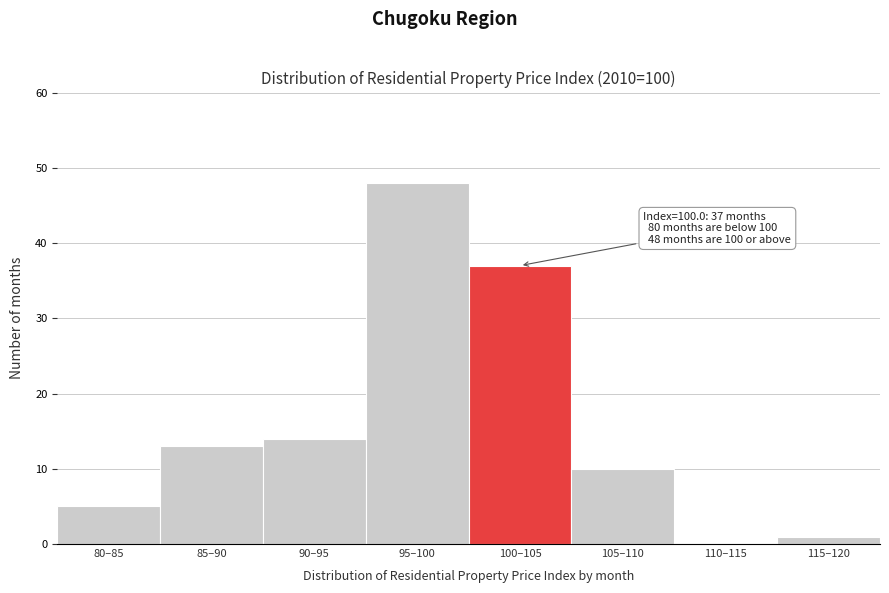

Reading left to right, list all the values displayed in this chart.

80–85=5	85–90=13	90–95=14	95–100=48	100–105=37	105–110=10	110–115=0	115–120=1